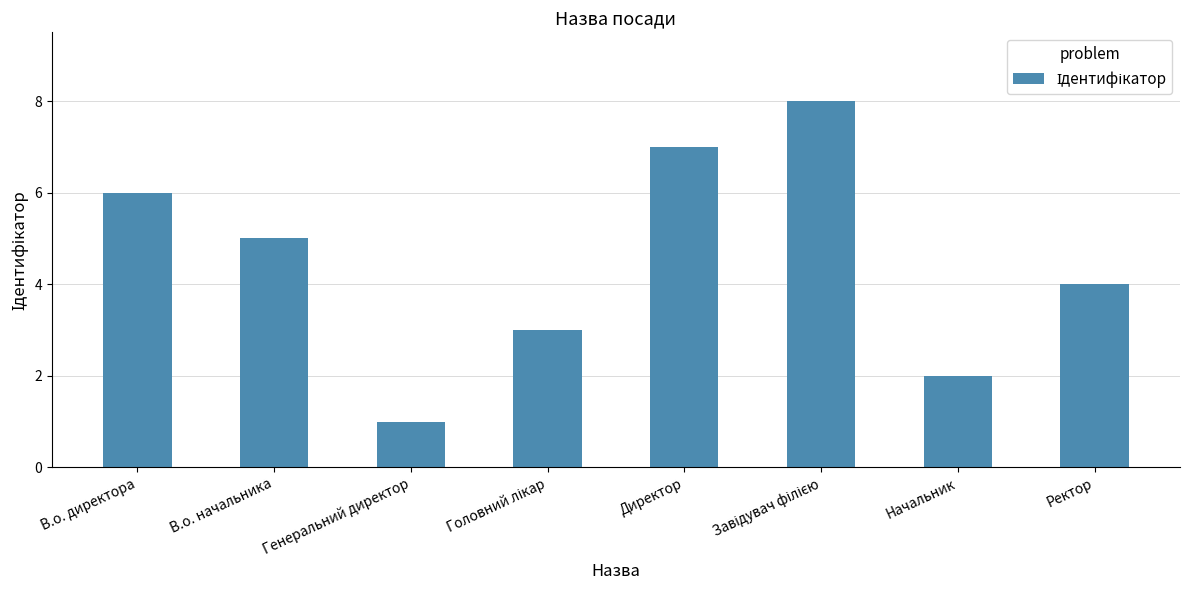

What is the smallest value displayed?

1